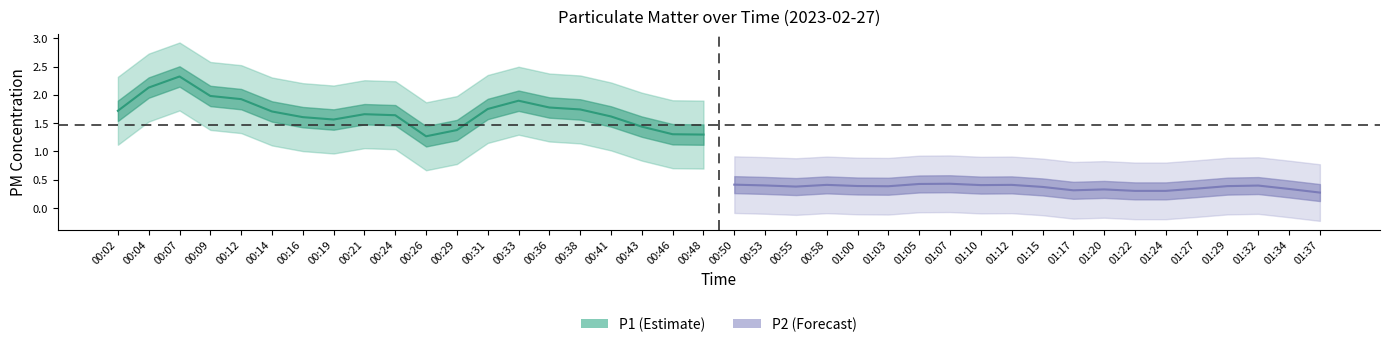

What is the label of the 19th point from the right?

00:53